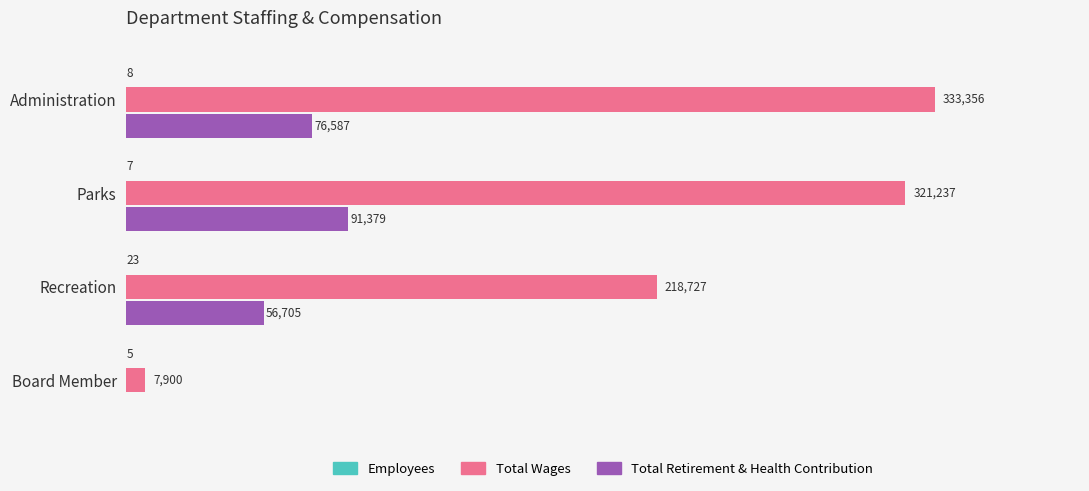

At which label is Total Wages closest to 170628?

Recreation